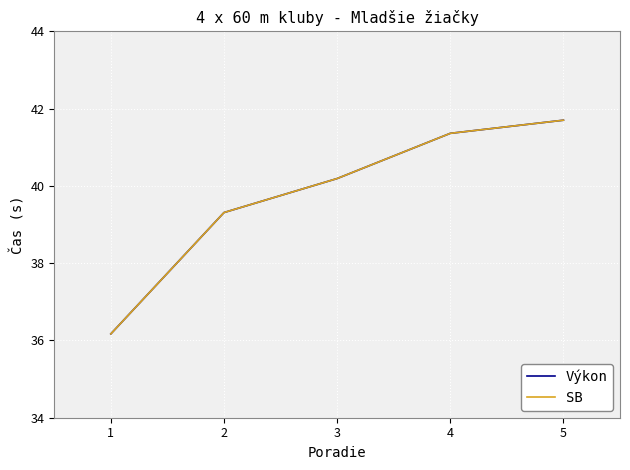

Does the chart display data point markers on the line(s)?

No